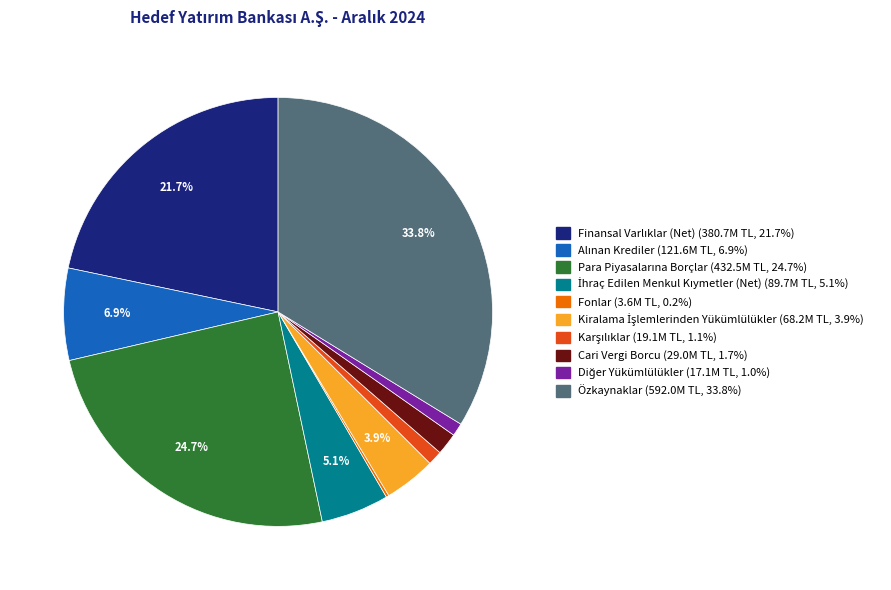

Is there a majority slice in this chart?

No